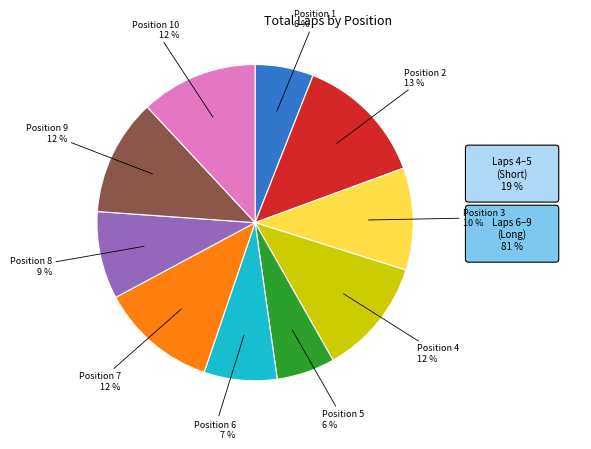

To the nearest percent, what is the difference between the largest and smallest slice percentages?

7%